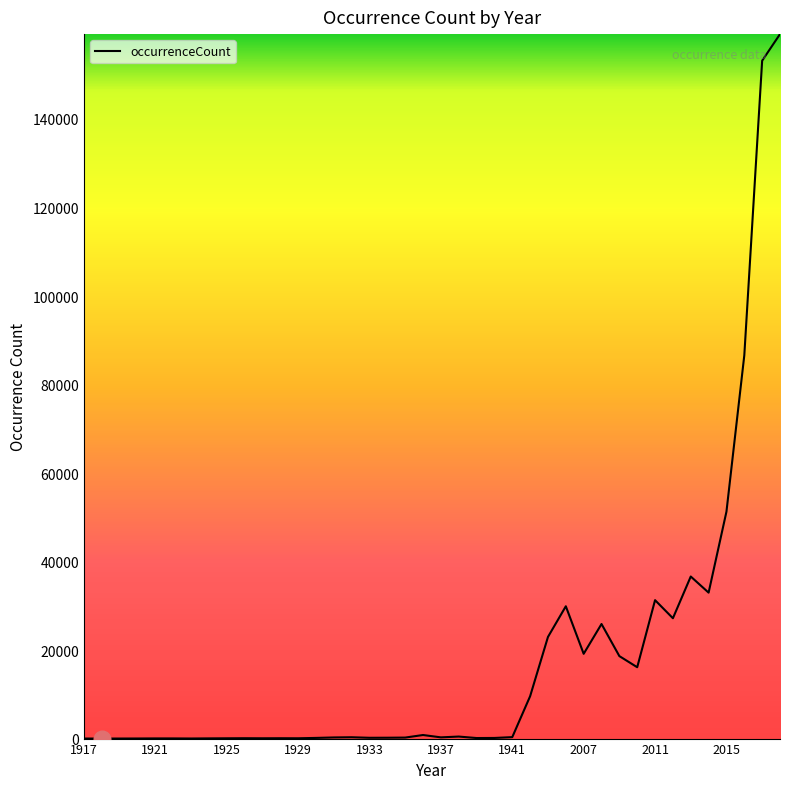

What is the maximum value shown in the chart?

159176